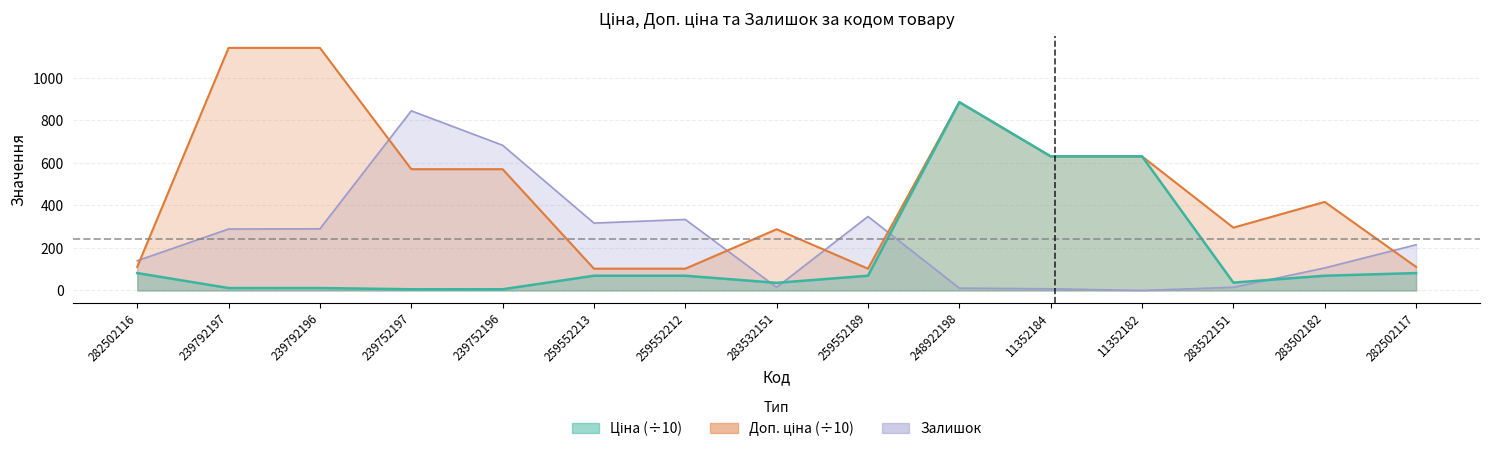

What position from the right is 239792197?

14